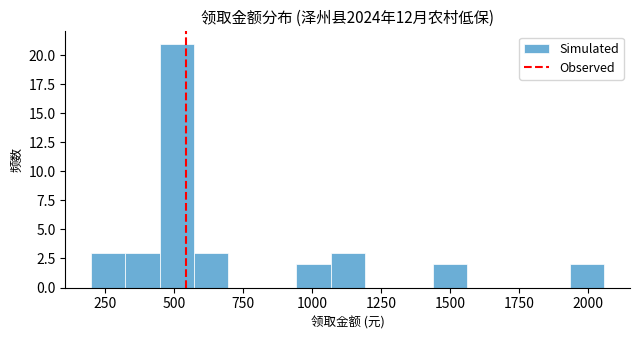

Around what value on the x-axis is the tallest bar? Give the approximate position of its centre, as read against the axis.

500